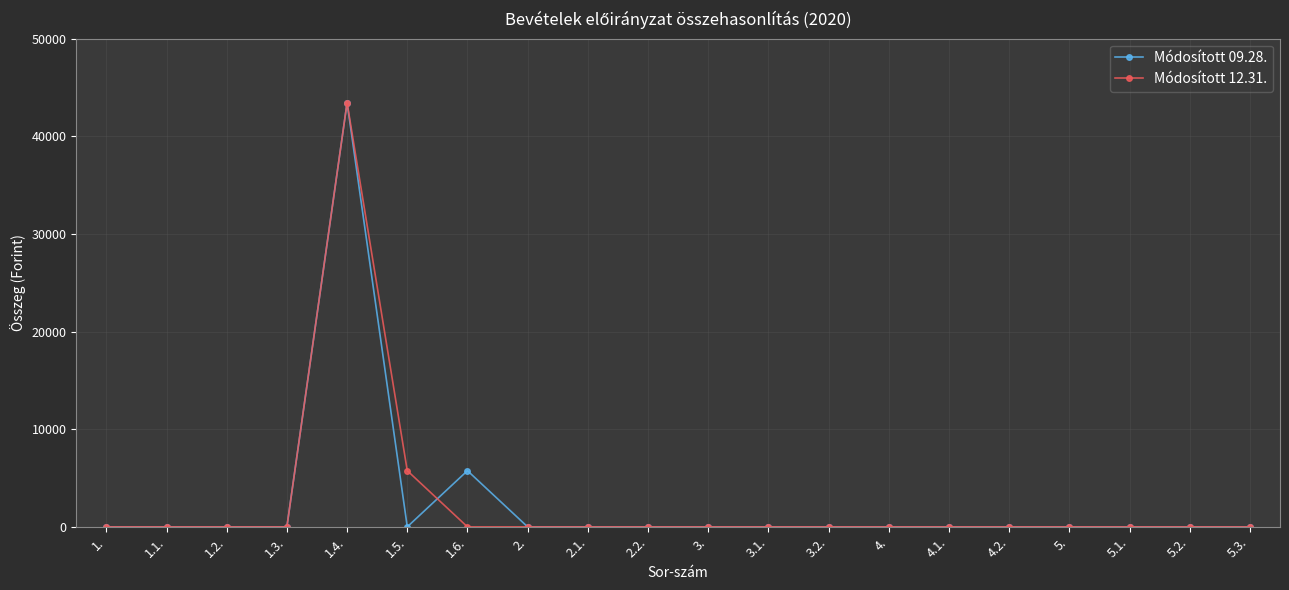

At which category is the sum across all series the highest?

1.4.